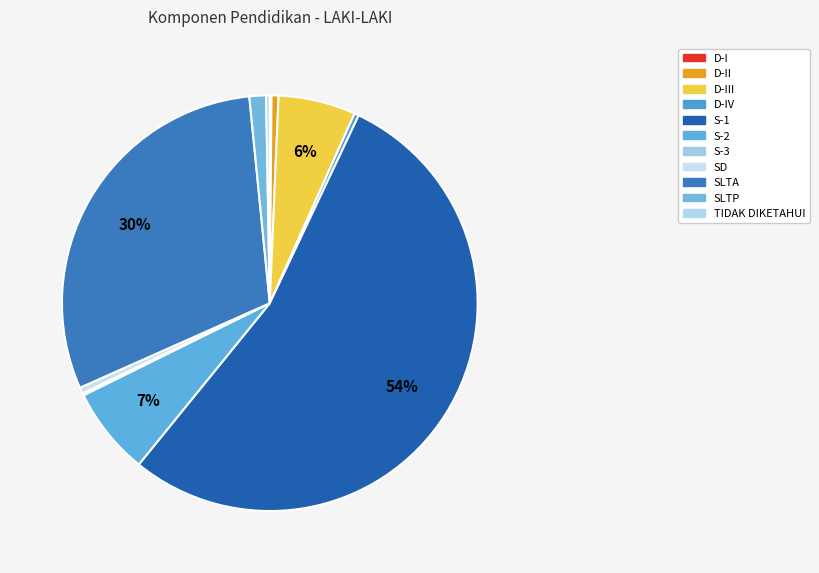

To the nearest percent, what is the difference between the SLTA and S-3 slice percentages?

30%